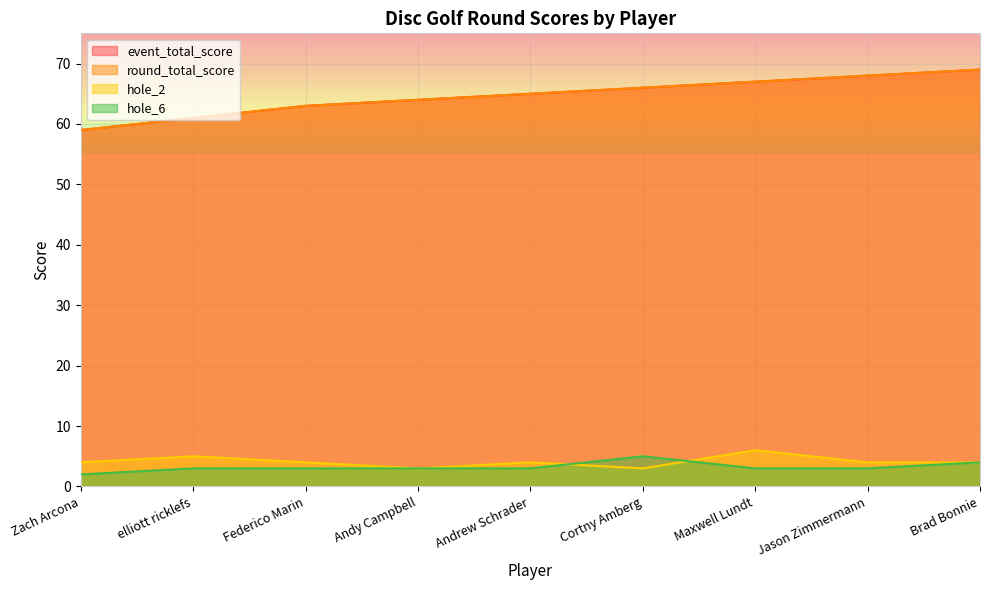

What are all the series names shown in the legend?

event_total_score, round_total_score, hole_2, hole_6